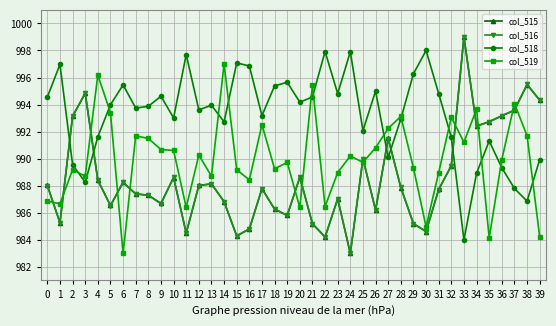

Where do col_519 and col_516 first cross each other?

0 and 1